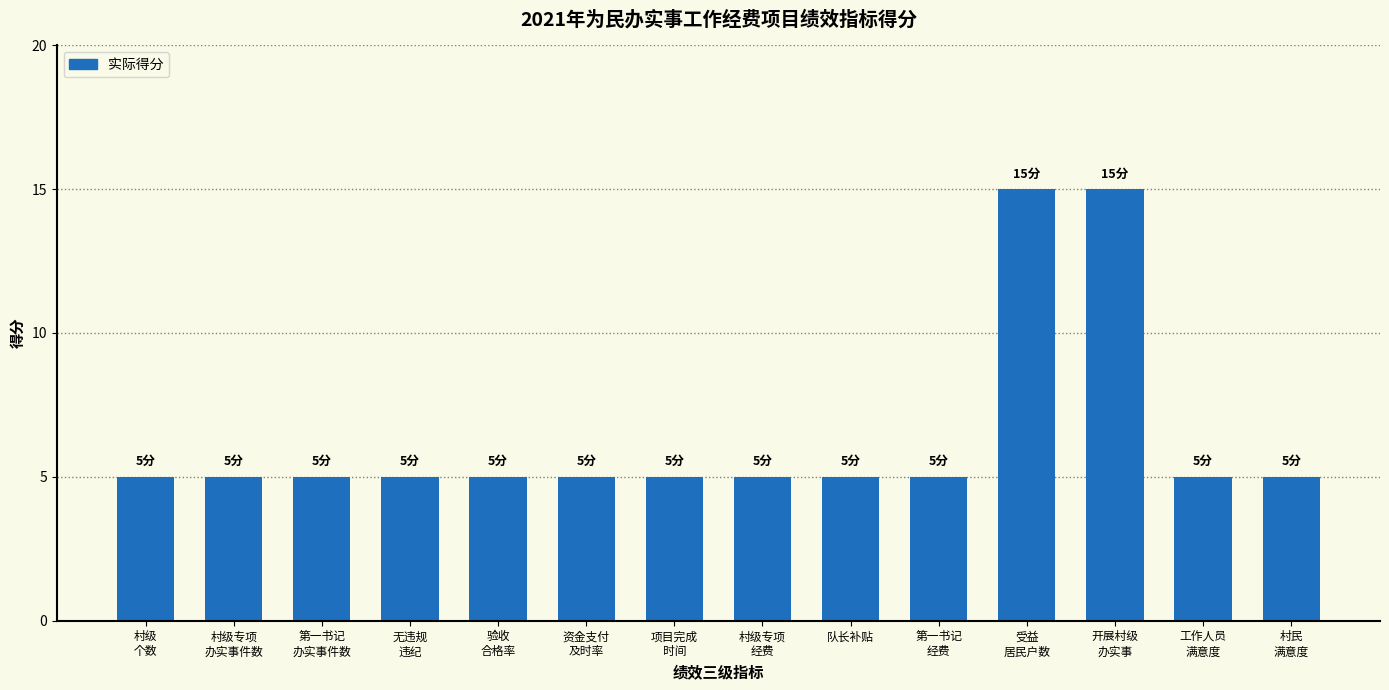

What is the value of the 9th bar from the left?

5